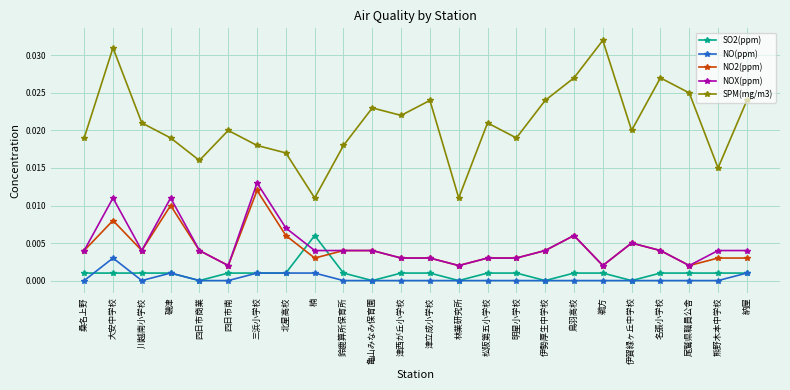

Which series has the widest spread of values?

SPM(mg/m3)